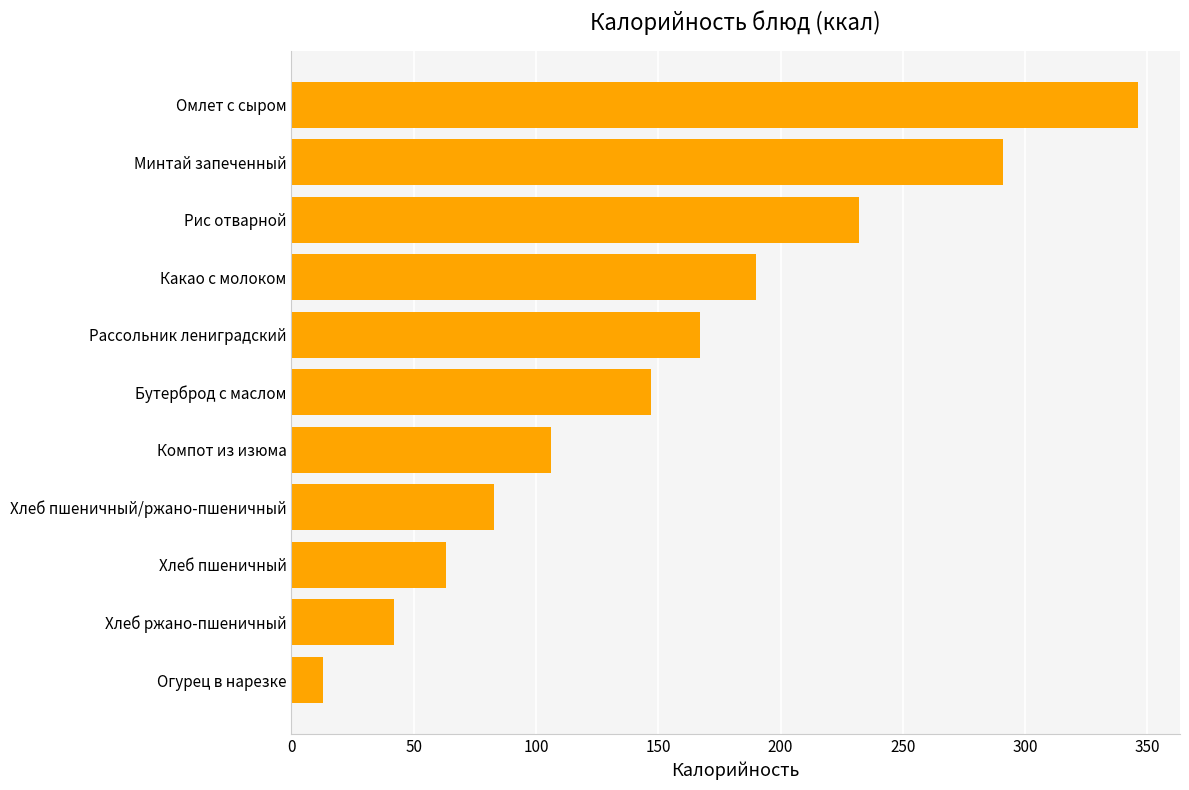

What is the value of the 3rd bar from the top?

232